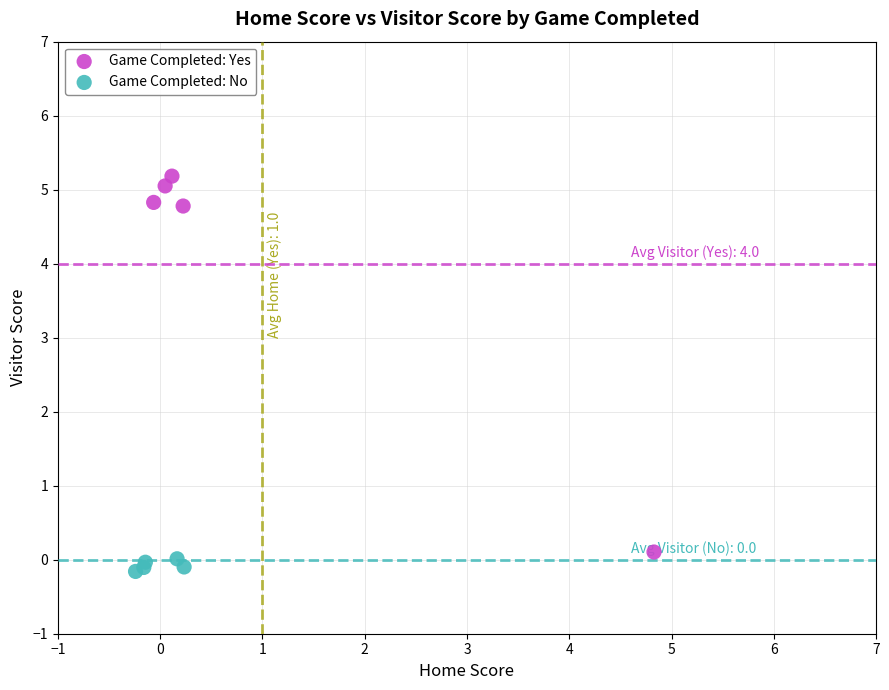

Which series reaches the maximum Y coordinate?

Game Completed: Yes